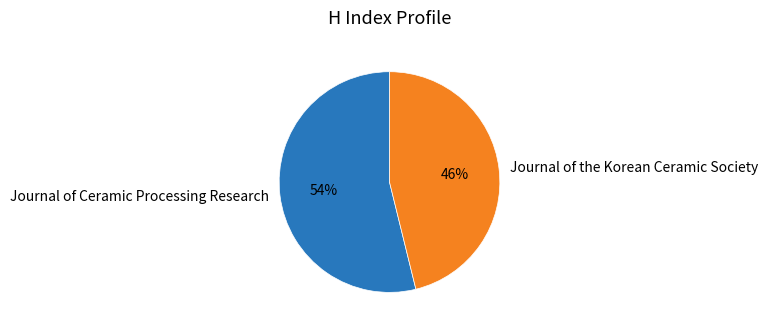

What is the ratio of the value at Journal of the Korean Ceramic Society to the value at Journal of Ceramic Processing Research?

0.9